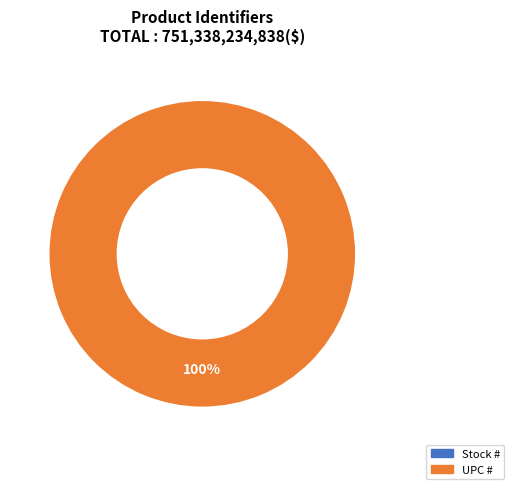

To the nearest percent, what is the combined percentage of UPC # and Stock #?

100%